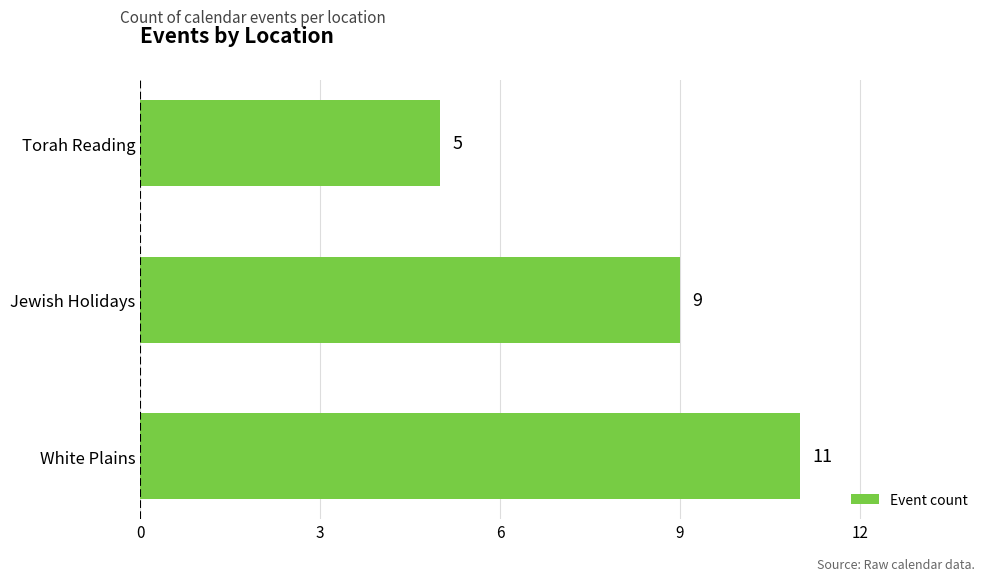

Reading bottom to top, list all the values displayed in this chart.

White Plains=11	Jewish Holidays=9	Torah Reading=5